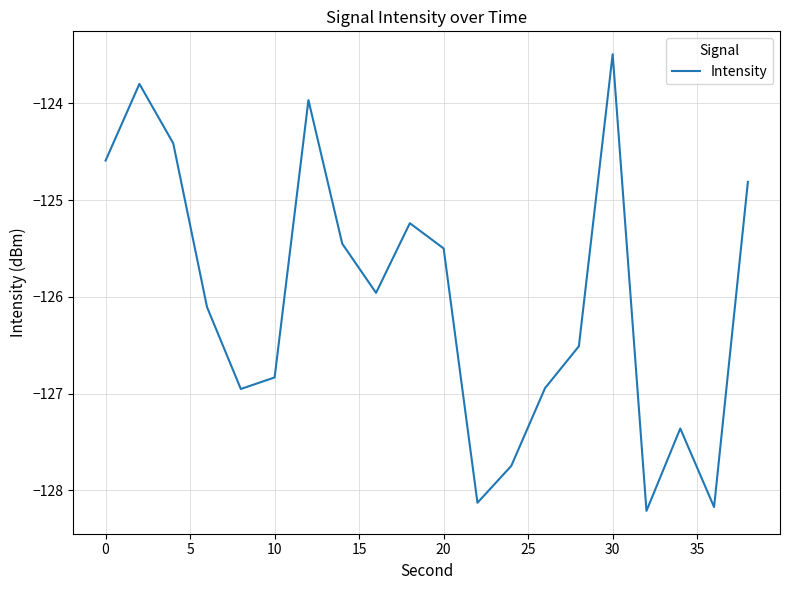

What is the minimum value shown in the chart?

-128.2